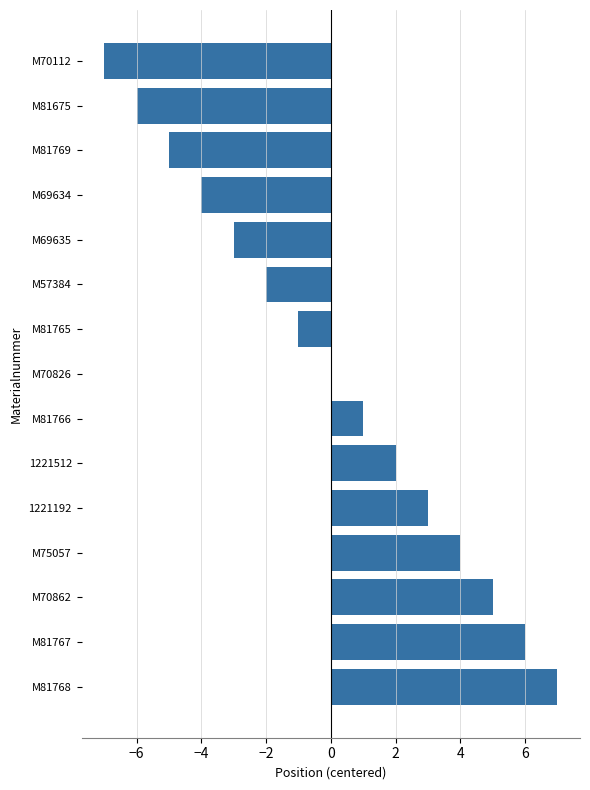

At which category does the chart reach its peak across all series?

M81768